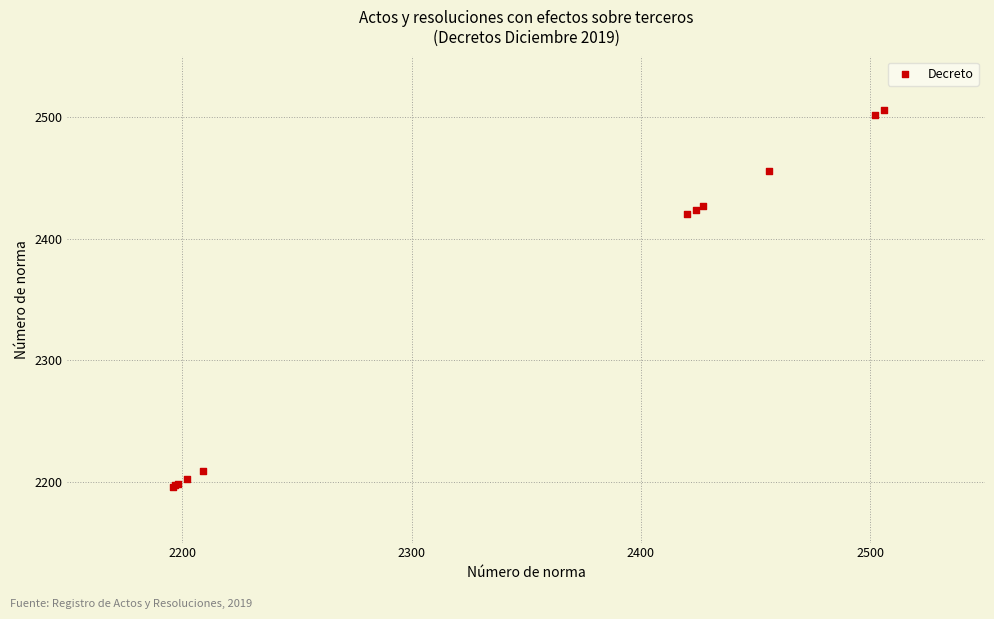

What Y value in the scatter plot is closest to 2351?

2420